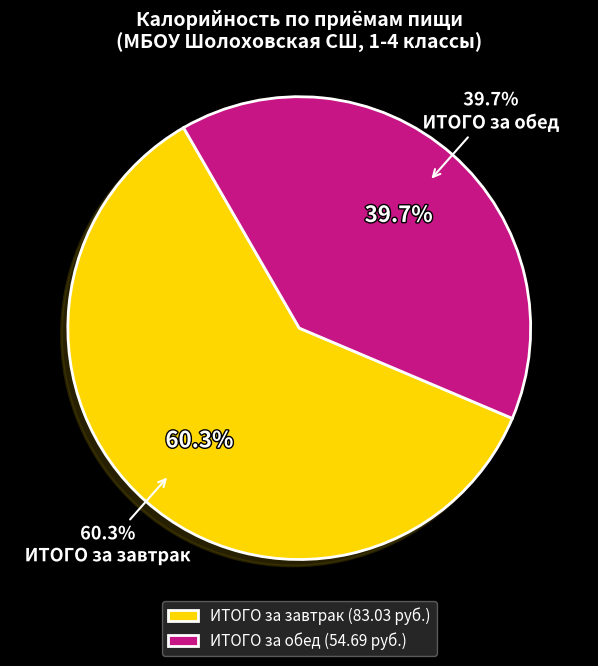

Do ИТОГО за обед and ИТОГО за завтрак together represent more than half of the pie?

Yes